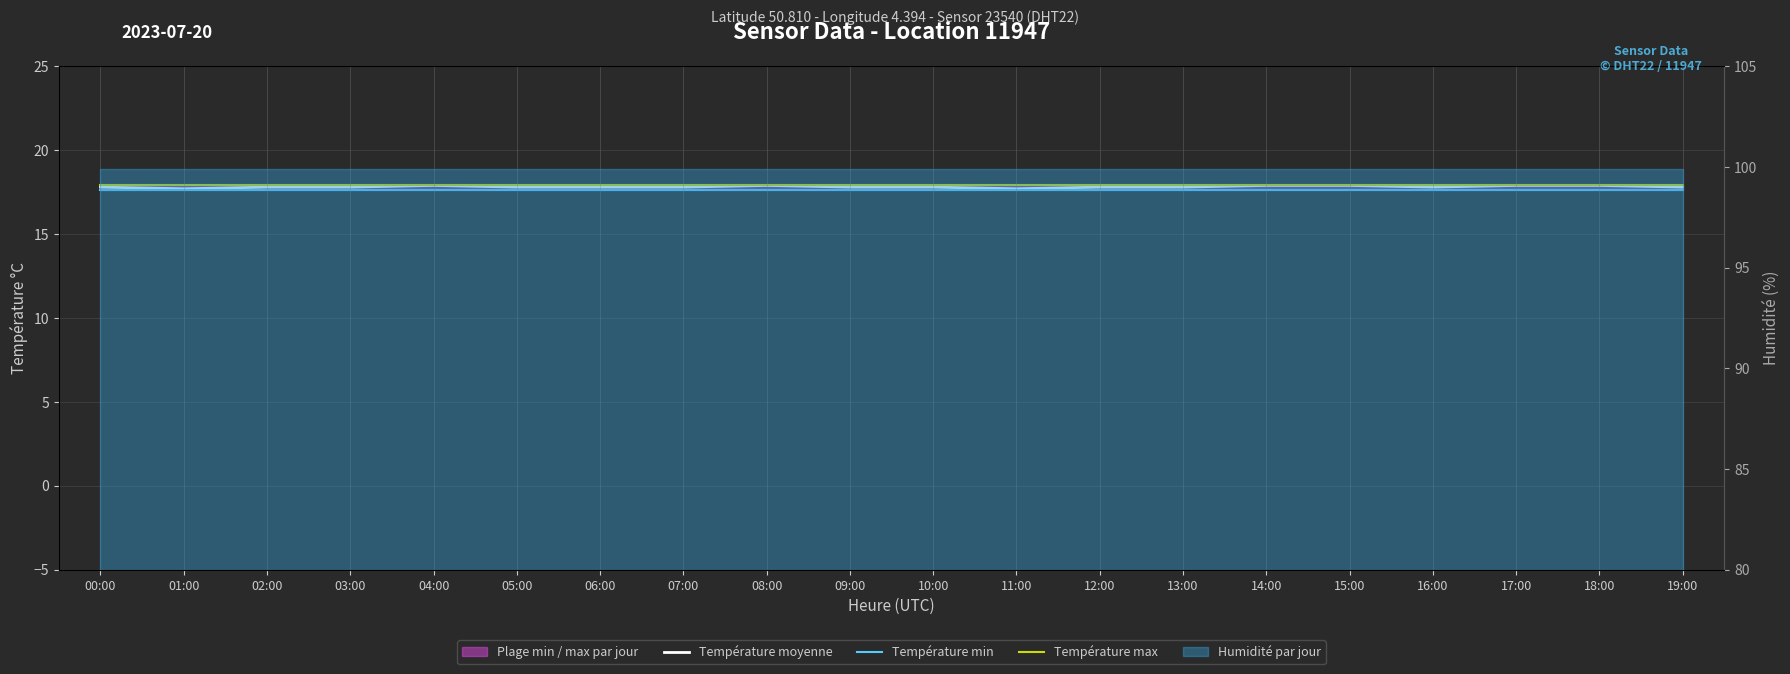

True or false: Température max and Température moyenne intersect in this chart.

False